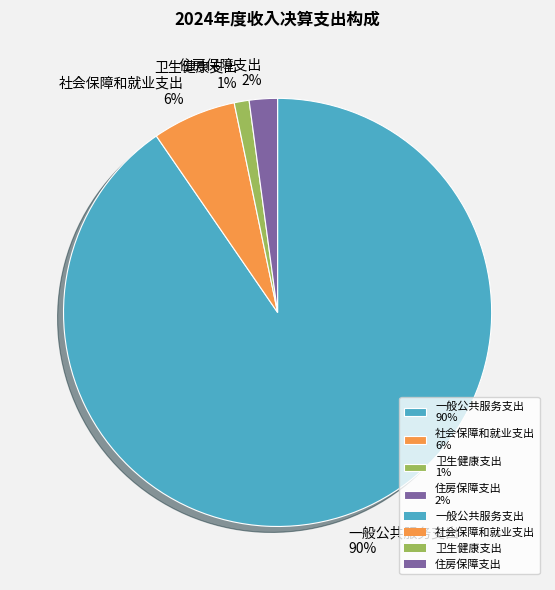

Which has a higher value, 社会保障和就业支出 or 卫生健康支出?

社会保障和就业支出